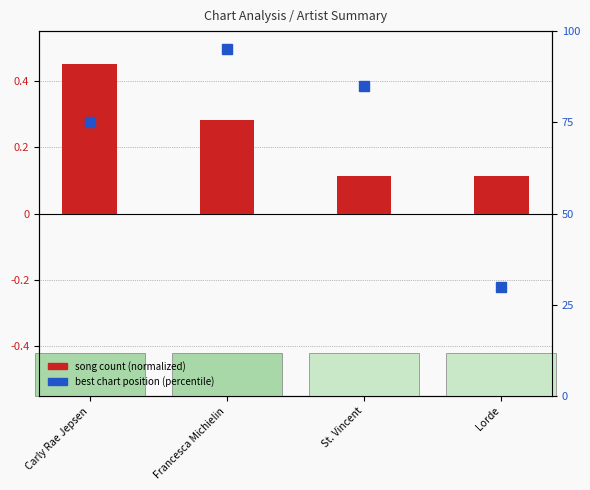

At how many categories does at least one series exceed 75?

2